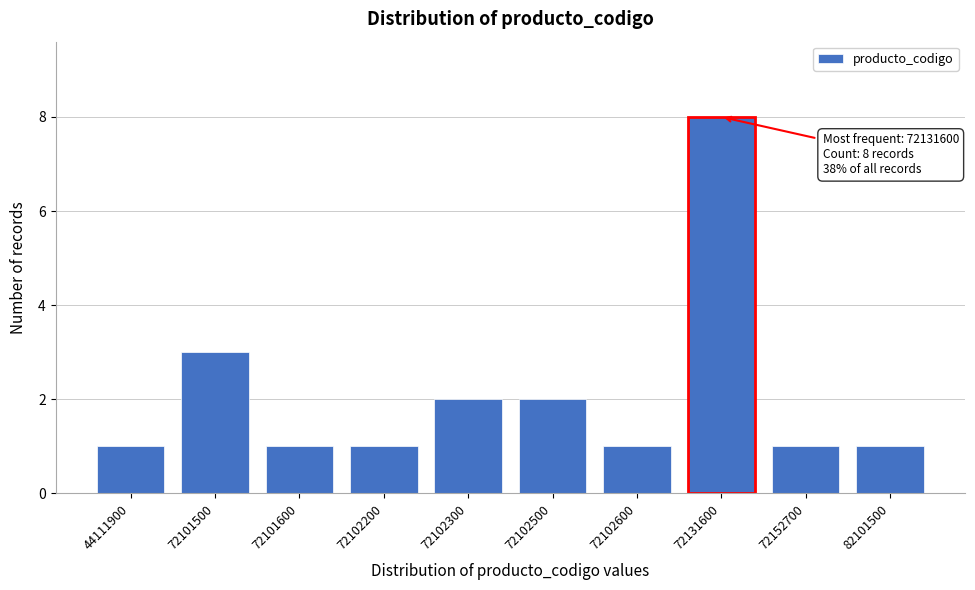

Reading right to left, transcribe all the data shown in this chart.

1	1	8	1	2	2	1	1	3	1